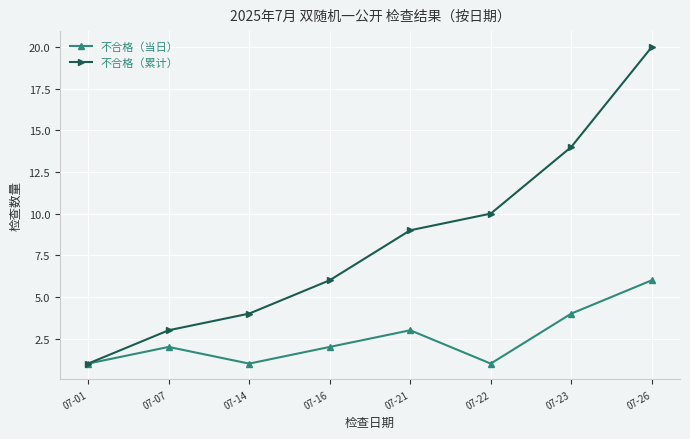

Does the chart display data point markers on the line(s)?

Yes